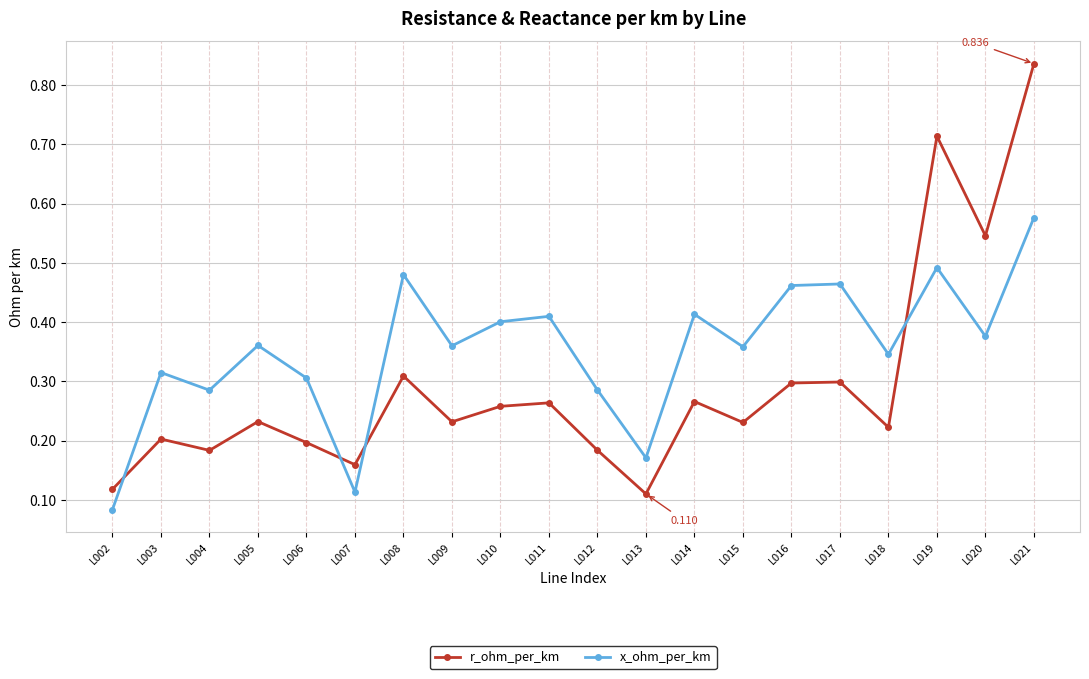

Rank the series at L013 from lowest to highest value.

r_ohm_per_km, x_ohm_per_km